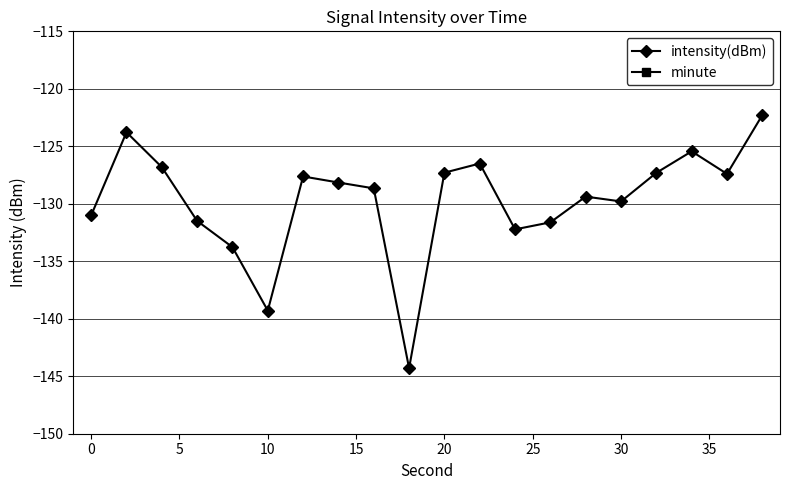

Where is the first local minimum for intensity(dBm)?

10